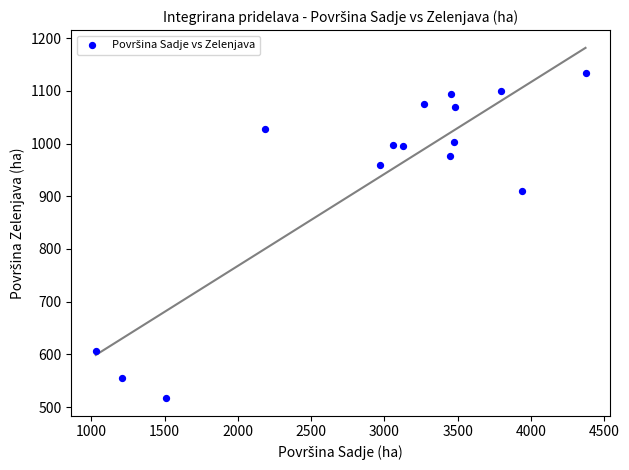

What is the range of X values (max minus min)?

3343.2